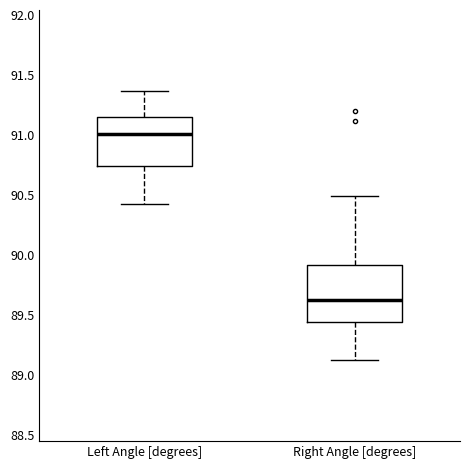

Reading left to right, transcribe this box plot: for each box, give where its median line is, the range the box spans, and where its two whiskers end, as read against the y-axis. The values are not printed on the chart, so give them approximately, as read against the axis.

Left Angle [degrees]: median 91.00, box 90.75 to 91.15, whiskers 90.40 to 91.35
Right Angle [degrees]: median 89.60, box 89.45 to 89.90, whiskers 89.10 to 90.50